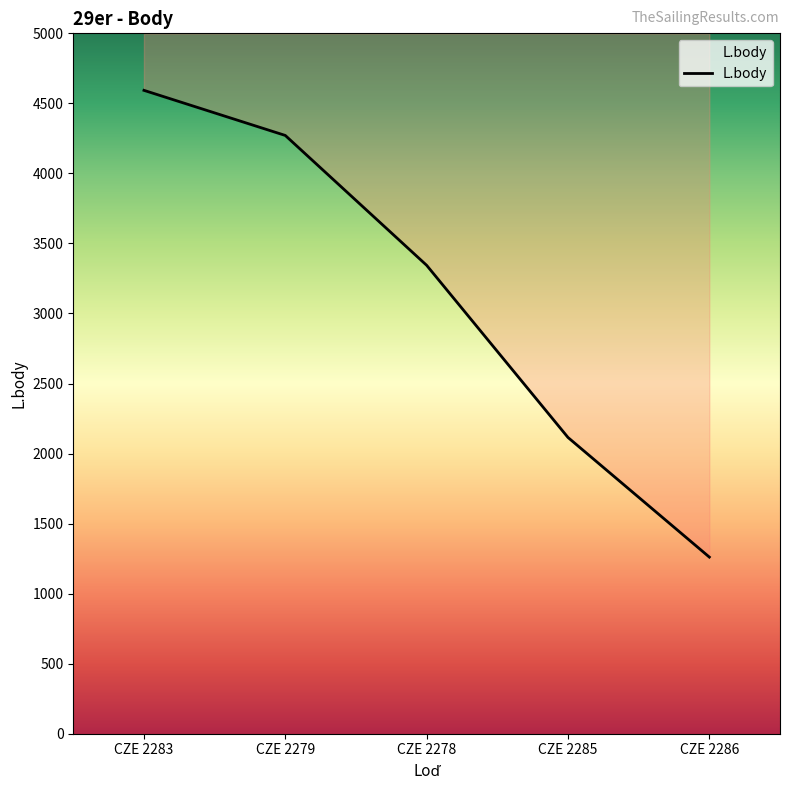

Reading left to right, what are all the values shown in this chart?

CZE 2283=4593	CZE 2279=4271	CZE 2278=3344	CZE 2285=2115	CZE 2286=1261